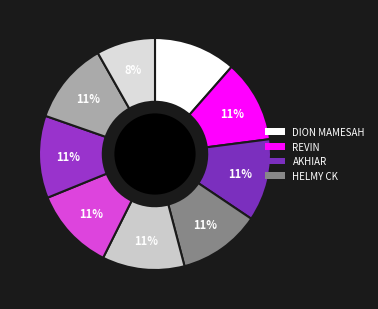

Count the number of slices in the pie.

9